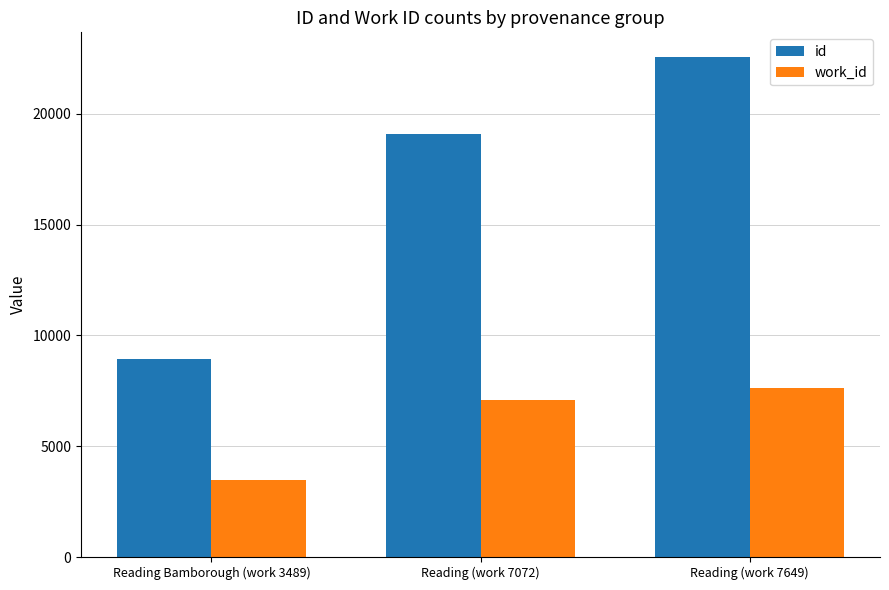

Reading left to right, extract all data points from this chart.

id: 8949	19099	22557
work_id: 3489	7072	7649